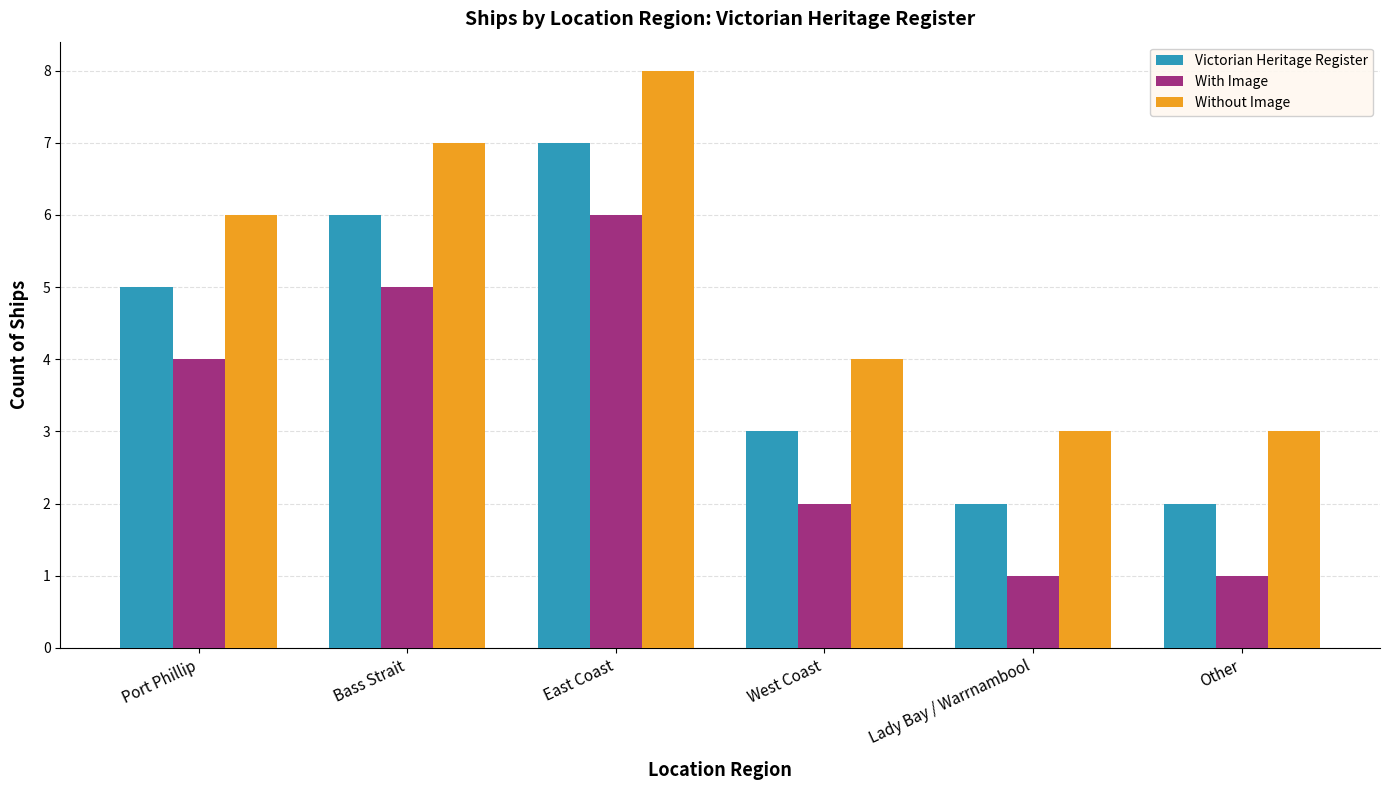

The value of With Image at Lady Bay / Warrnambool is 2. True or false?

False